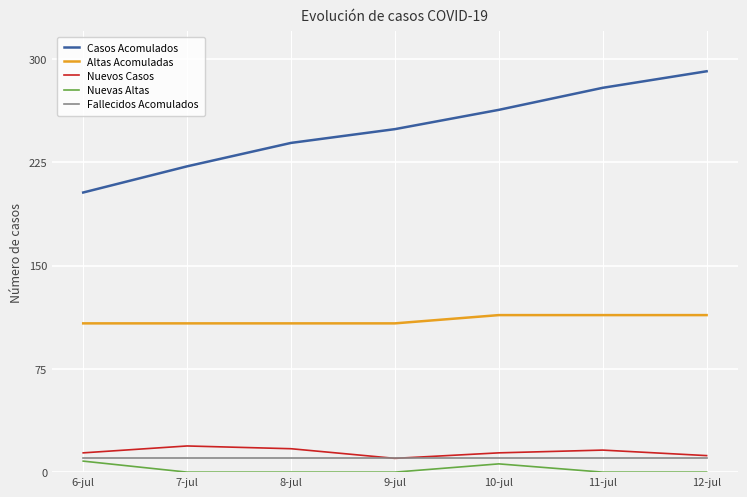

At which category does the chart reach its peak across all series?

12-jul